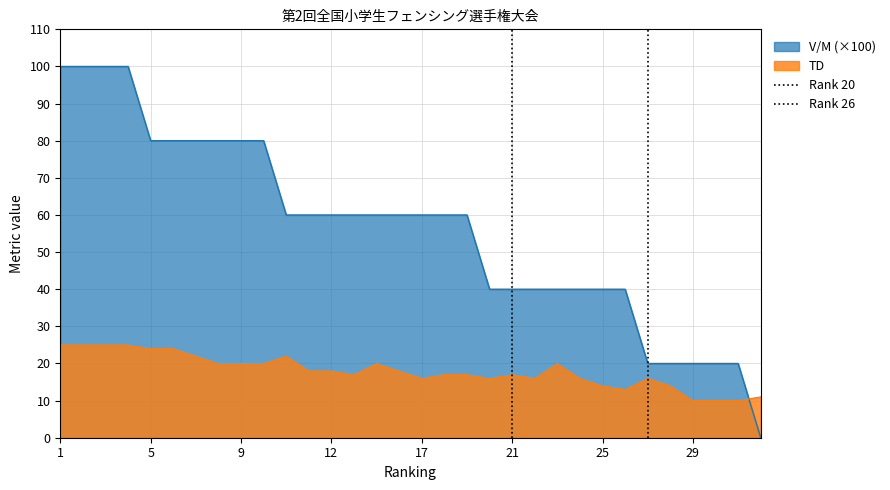

After their last crossing, which series has the higher values: V/M (×100) or TD?

TD